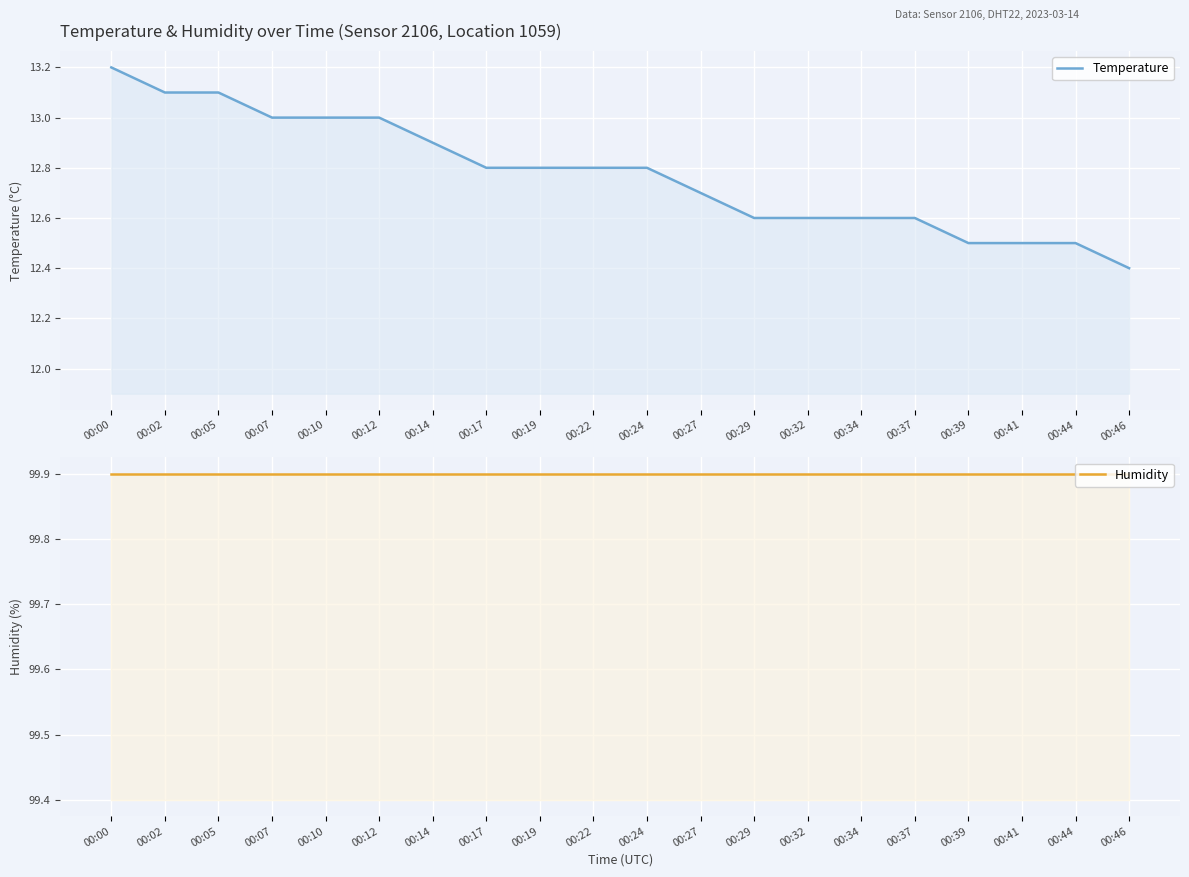

What is the total value across all series at 00:14?

112.8